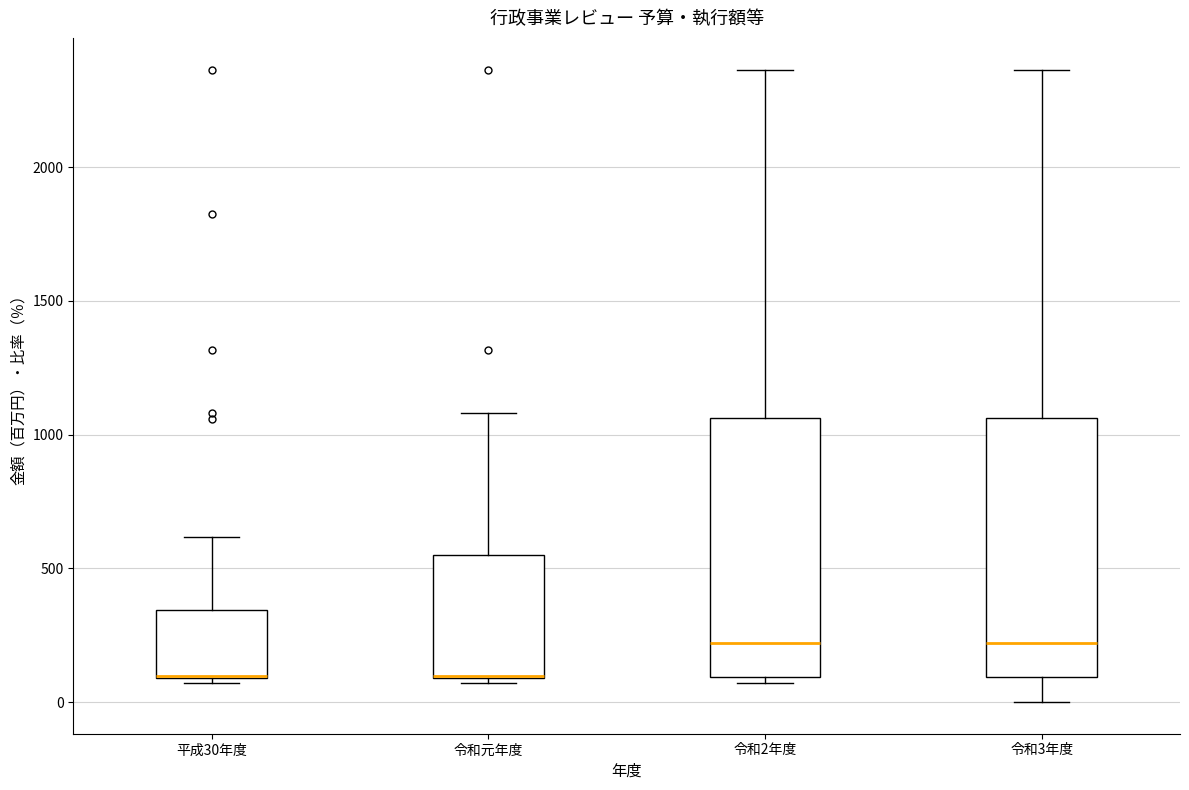

Where does the lower whisker of the box for 令和3年度 end on the y-axis? The values are not printed on the chart, so give them approximately, as read against the axis.

0